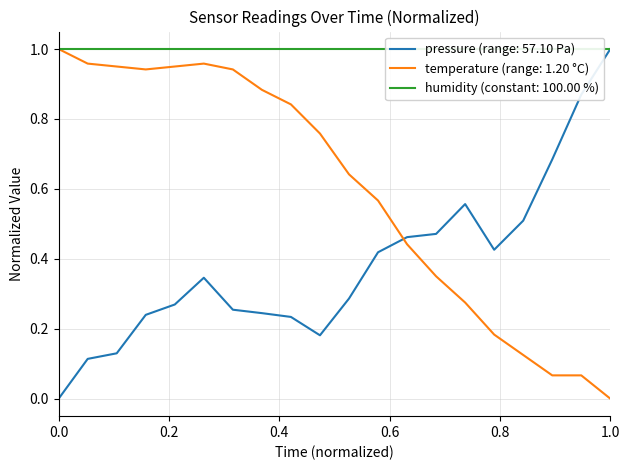

Which series ends up on top after the final intersection of pressure (range: 57.10 Pa) and temperature (range: 1.20 °C)?

pressure (range: 57.10 Pa)